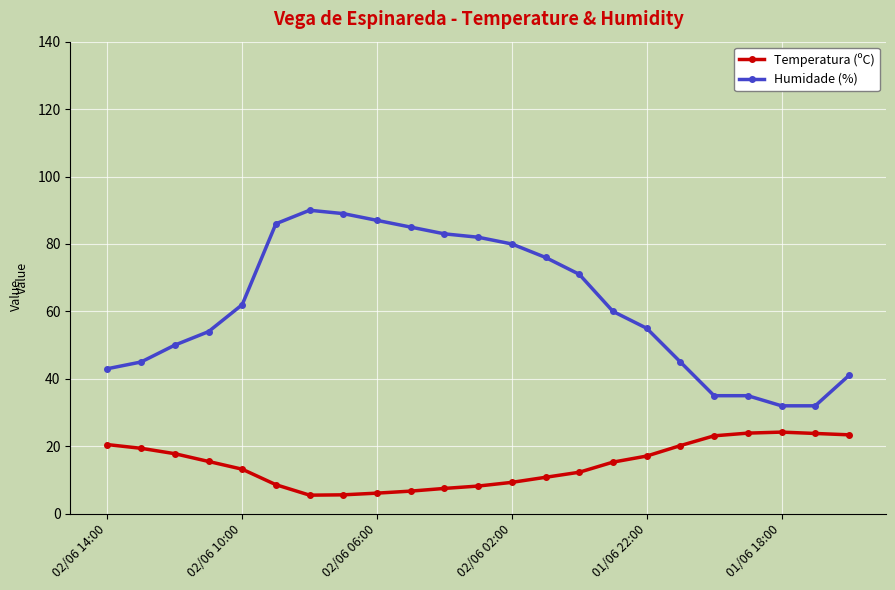

True or false: Humidade (%) and Temperatura (ºC) cross at least once.

False